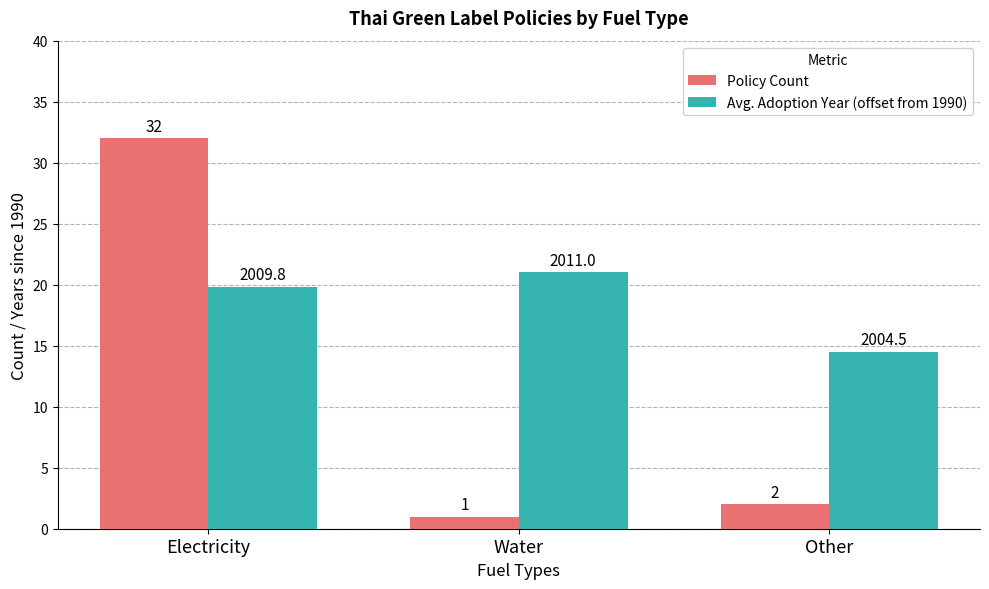

At which label does Policy Count reach its minimum?

Water